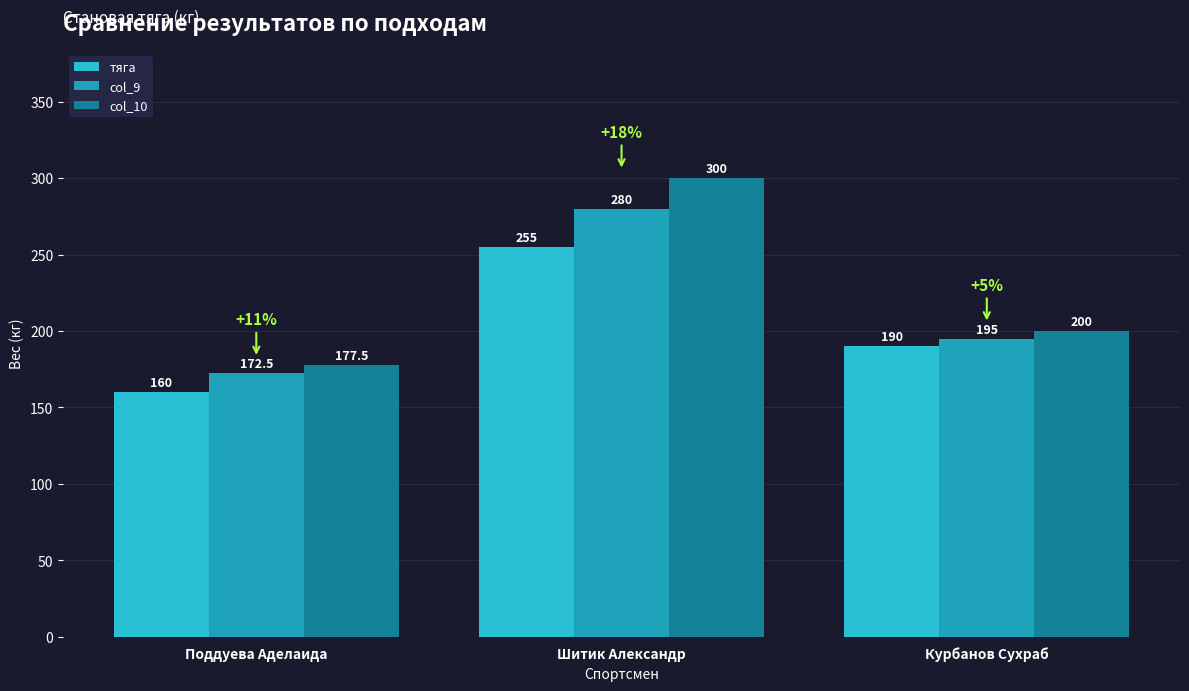

What is the difference between the maximum and minimum values in the col_9 series?

107.5